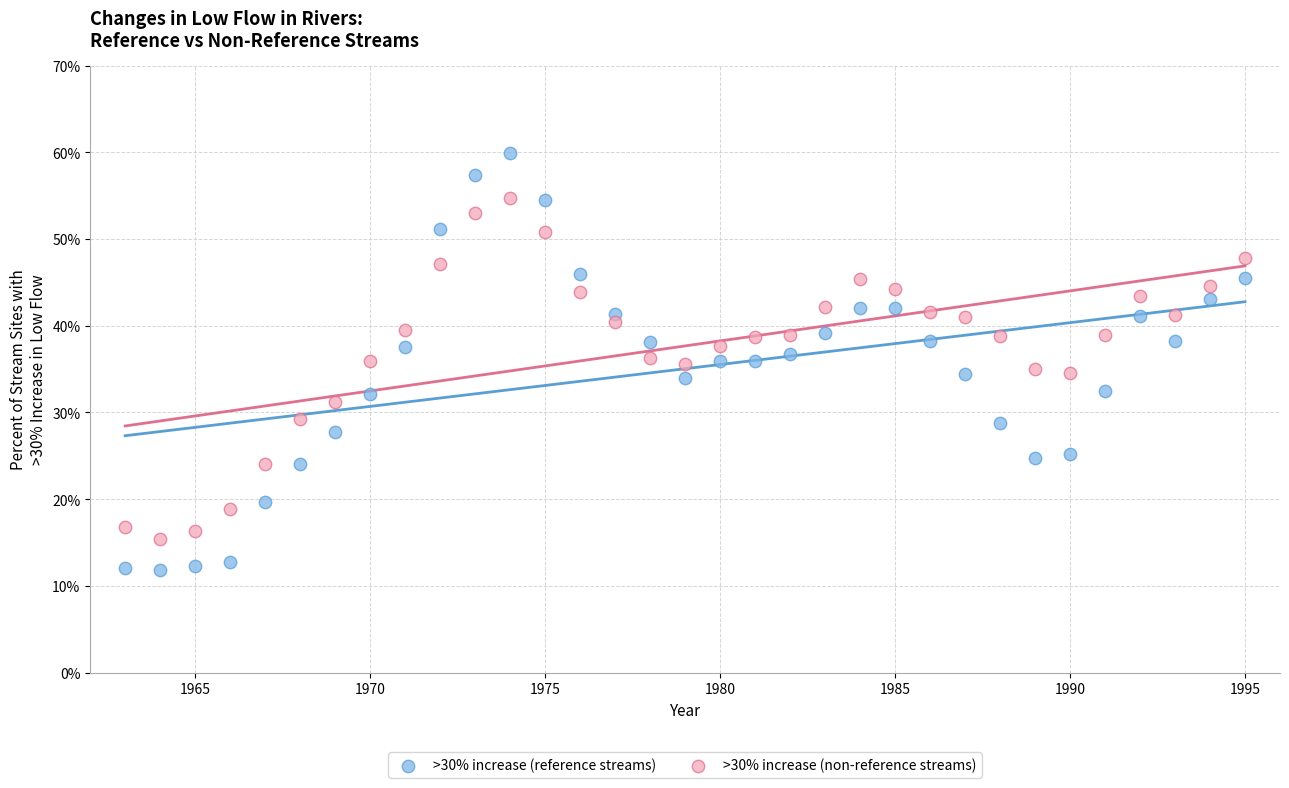

Which series reaches the minimum Y coordinate?

>30% increase (reference streams)